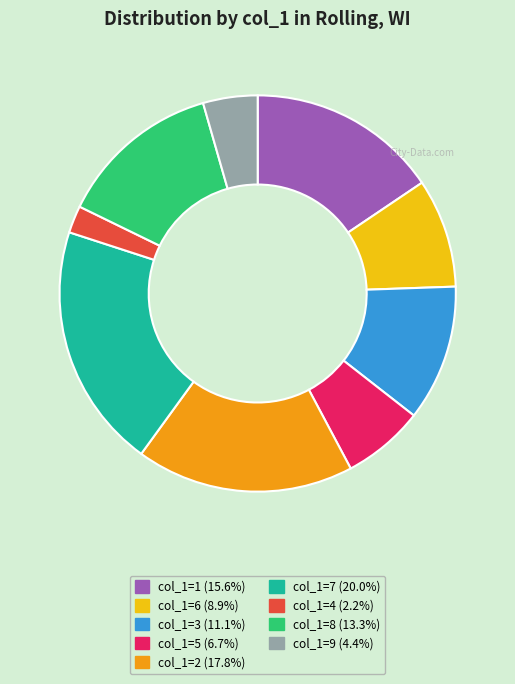

Is there any slice that represents more than half of the pie?

No